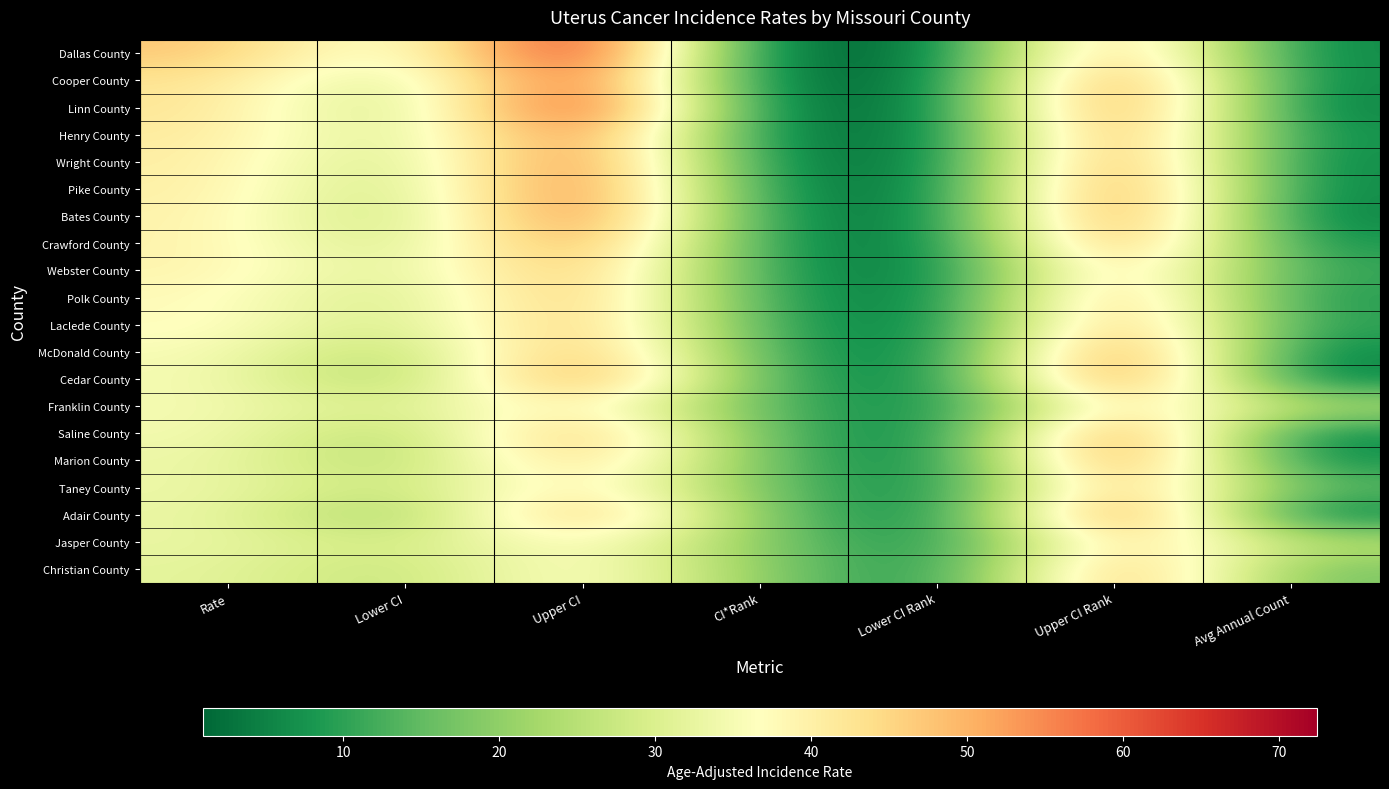

Reading left to right, list all the values displayed in this chart.

Dallas County: Rate=47.6	Lower CI=29.9	Upper CI=72.4	CI*Rank=1.0	Lower CI Rank=1.0	Upper CI Rank=55.0	Avg Annual Count=5.0
Cooper County: Rate=42.9	Lower CI=26.8	Upper CI=65.8	CI*Rank=2.0	Lower CI Rank=1.0	Upper CI Rank=62.0	Avg Annual Count=5.0
Linn County: Rate=42.6	Lower CI=24.1	Upper CI=70.6	CI*Rank=3.0	Lower CI Rank=1.0	Upper CI Rank=63.0	Avg Annual Count=4.0
Henry County: Rate=41.4	Lower CI=27.0	Upper CI=61.1	CI*Rank=4.0	Lower CI Rank=1.0	Upper CI Rank=60.0	Avg Annual Count=6.0
Wright County: Rate=40.7	Lower CI=25.5	Upper CI=62.2	CI*Rank=5.0	Lower CI Rank=1.0	Upper CI Rank=61.0	Avg Annual Count=5.0
Pike County: Rate=40.4	Lower CI=24.6	Upper CI=63.1	CI*Rank=6.0	Lower CI Rank=1.0	Upper CI Rank=63.0	Avg Annual Count=5.0
Bates County: Rate=39.7	Lower CI=23.9	Upper CI=62.6	CI*Rank=7.0	Lower CI Rank=1.0	Upper CI Rank=63.0	Avg Annual Count=4.0
Crawford County: Rate=39.5	Lower CI=26.3	Upper CI=57.3	CI*Rank=8.0	Lower CI Rank=1.0	Upper CI Rank=59.0	Avg Annual Count=7.0
Webster County: Rate=39.3	Lower CI=28.7	Upper CI=52.7	CI*Rank=9.0	Lower CI Rank=1.0	Upper CI Rank=51.0	Avg Annual Count=10.0
Polk County: Rate=37.8	Lower CI=26.7	Upper CI=52.2	CI*Rank=10.0	Lower CI Rank=1.0	Upper CI Rank=55.0	Avg Annual Count=8.0
Laclede County: Rate=37.7	Lower CI=27.1	Upper CI=51.3	CI*Rank=11.0	Lower CI Rank=1.0	Upper CI Rank=56.0	Avg Annual Count=9.0
McDonald County: Rate=35.6	Lower CI=22.5	Upper CI=54.0	CI*Rank=12.0	Lower CI Rank=1.0	Upper CI Rank=63.0	Avg Annual Count=5.0
Cedar County: Rate=35.2	Lower CI=20.4	Upper CI=57.9	CI*Rank=13.0	Lower CI Rank=1.0	Upper CI Rank=64.0	Avg Annual Count=4.0
Franklin County: Rate=35.0	Lower CI=28.7	Upper CI=42.4	CI*Rank=14.0	Lower CI Rank=3.0	Upper CI Rank=46.0	Avg Annual Count=24.0
Saline County: Rate=34.9	Lower CI=22.1	Upper CI=52.7	CI*Rank=15.0	Lower CI Rank=1.0	Upper CI Rank=63.0	Avg Annual Count=5.0
Marion County: Rate=33.6	Lower CI=22.4	Upper CI=48.7	CI*Rank=16.0	Lower CI Rank=1.0	Upper CI Rank=62.0	Avg Annual Count=6.0
Taney County: Rate=33.6	Lower CI=25.7	Upper CI=43.3	CI*Rank=17.0	Lower CI Rank=2.0	Upper CI Rank=54.0	Avg Annual Count=14.0
Adair County: Rate=33.2	Lower CI=19.4	Upper CI=52.7	CI*Rank=18.0	Lower CI Rank=1.0	Upper CI Rank=64.0	Avg Annual Count=4.0
Jasper County: Rate=33.0	Lower CI=27.3	Upper CI=39.7	CI*Rank=19.0	Lower CI Rank=4.0	Upper CI Rank=48.0	Avg Annual Count=25.0
Christian County: Rate=32.0	Lower CI=25.4	Upper CI=39.7	CI*Rank=20.0	Lower CI Rank=4.0	Upper CI Rank=55.0	Avg Annual Count=17.0